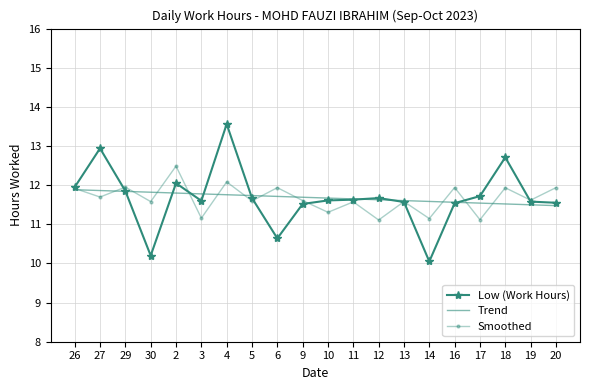

Where is the first local maximum for Smoothed?

29